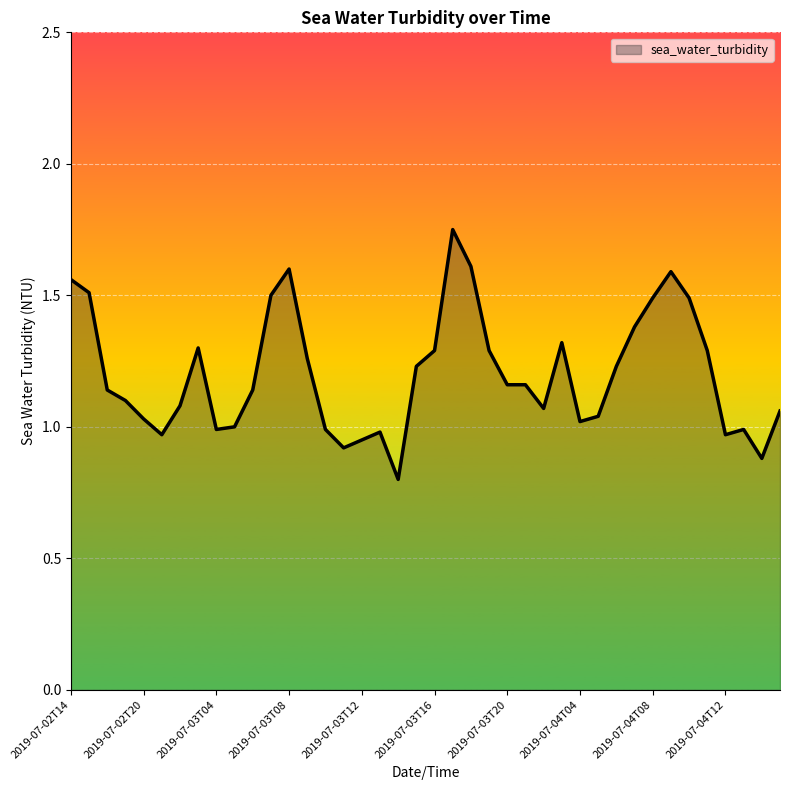

What is the minimum value shown in the chart?

0.8